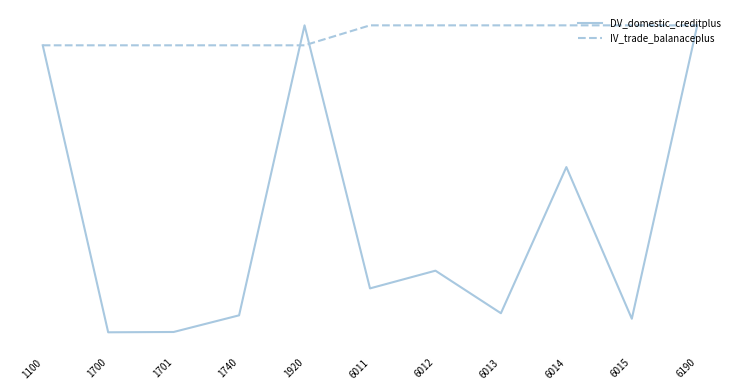

Which series has the largest total across all categories?

IV_trade_balanaceplus